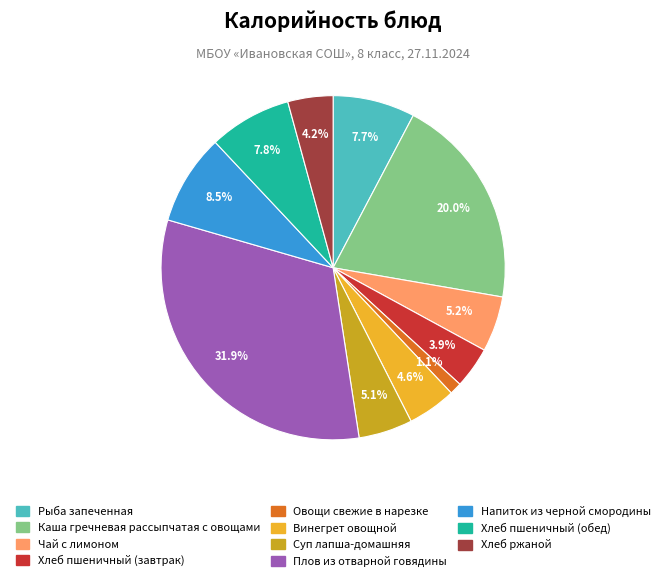

True or false: Хлеб пшеничный (обед) accounts for 1% of the total.

False